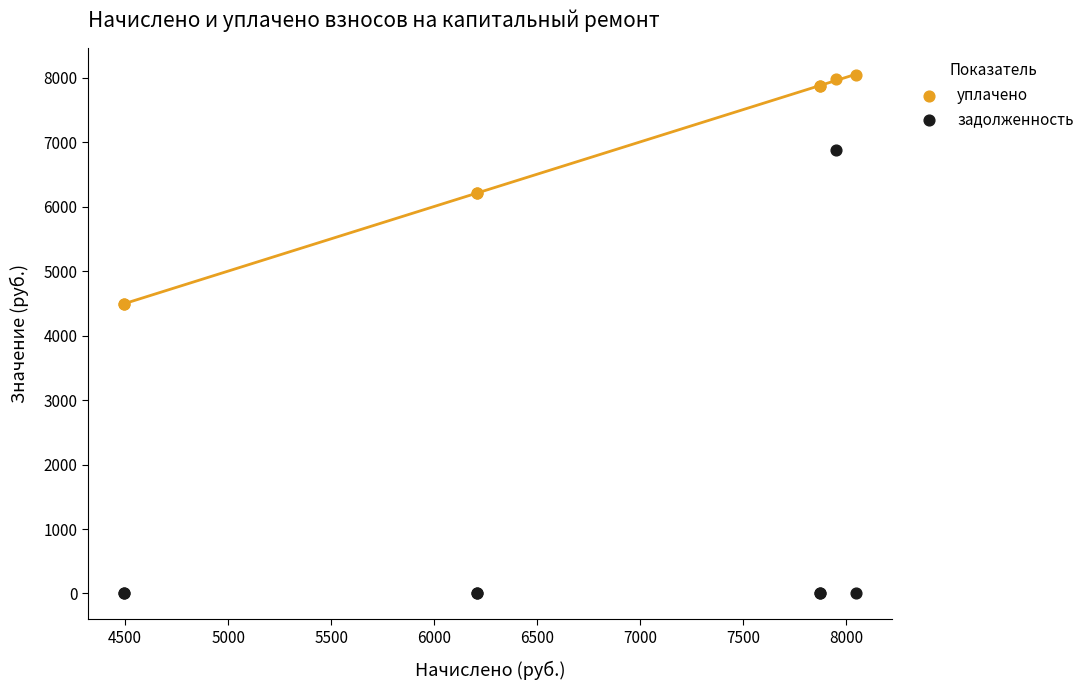

Which series has the largest Y range (max minus min)?

задолженность